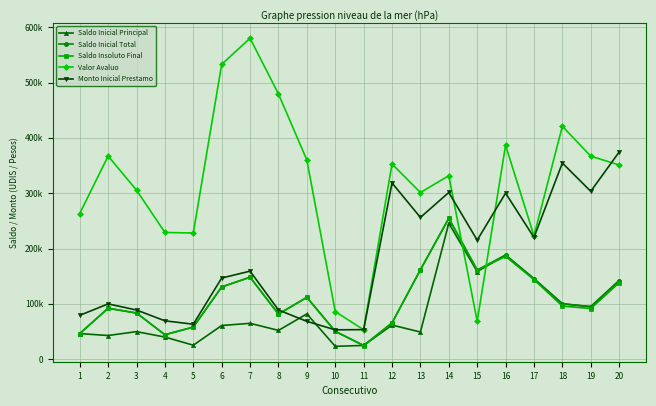

Reading right to left, what are all the values shown in this chart?

Saldo Inicial Principal: 20=142052.2	19=94850.5	18=100091.6	17=145417.5	16=188126.1	15=158242.3	14=245743.1	13=49024.3	12=61617.7	11=24799.1	10=23198.6	9=81803.1	8=51985.5	7=64776.0	6=60814.9	5=25241.0	4=39927.7	3=49720.8	2=42736.2	1=46213.0
Saldo Inicial Total: 20=142052.2	19=94850.5	18=100091.6	17=145417.5	16=188179.9	15=161095.9	14=254611.8	13=161547.4	12=65506.2	11=24799.1	10=50378.2	9=111715.8	8=81444.9	7=148085.1	6=130545.7	5=57954.2	4=44156.7	3=83384.9	2=91993.4	1=46213.0
Saldo Insoluto Final: 20=138121.2	19=91465.3	18=96030.7	17=143703.6	16=185758.5	15=161095.9	14=254611.8	13=161547.4	12=65506.2	11=24314.9	10=50378.2	9=111715.8	8=81444.9	7=148085.1	6=130545.7	5=57954.2	4=44156.7	3=83384.9	2=91993.4	1=46213.0
Valor Avaluo: 20=351000.0	19=366900.4	18=420998.6	17=222891.0	16=386639.6	15=68570.0	14=331560.0	13=301200.4	12=352750.0	11=53100.0	10=86014.0	9=360000.0	8=479371.3	7=580000.0	6=532989.9	5=227990.3	4=229016.3	3=305469.2	2=367132.3	1=263253.1
Monto Inicial Prestamo: 20=374368.2	19=303400.0	18=354500.0	17=220000.0	16=300100.0	15=215100.0	14=301300.0	13=256200.0	12=318461.5	11=53340.9	10=53018.5	9=68321.4	8=88825.0	7=159081.2	6=146617.7	5=63151.2	4=69300.0	3=88825.0	2=99900.0	1=79200.0